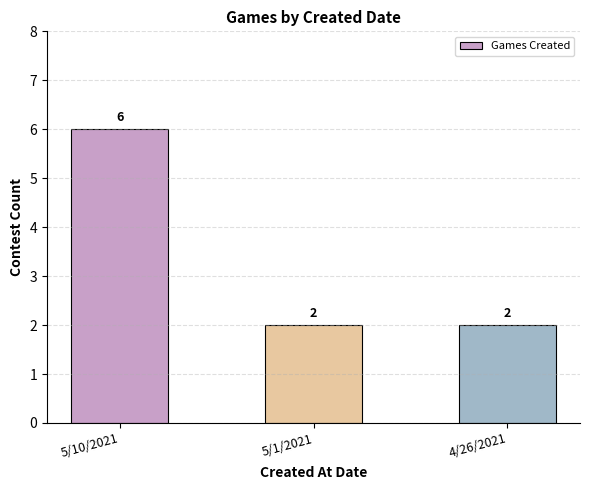

How many bars are there in total?

3